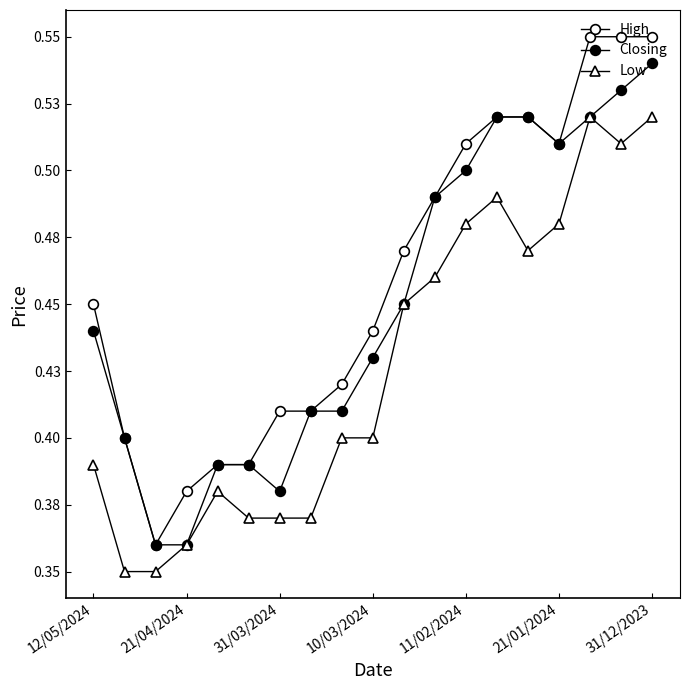

What is the value of the High point at the 5th from the left?

0.4